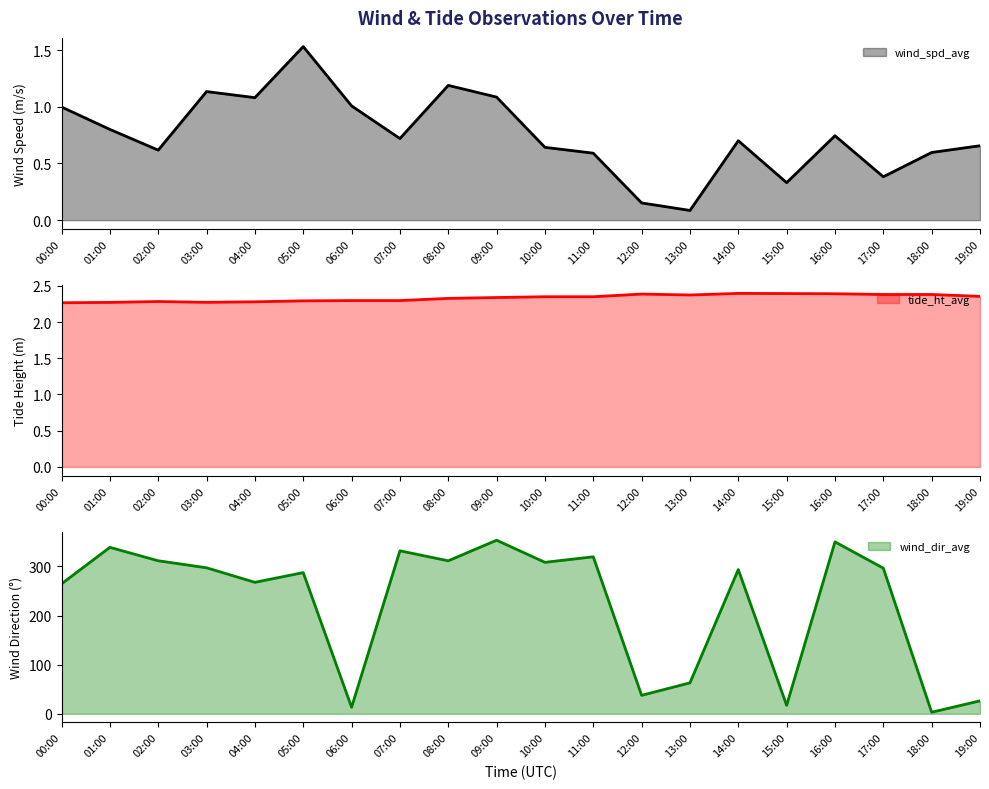

List the labels in order of tide_ht_avg line value, smallest first.

00:00, 01:00, 03:00, 04:00, 02:00, 05:00, 06:00, 07:00, 08:00, 09:00, 10:00, 11:00, 19:00, 13:00, 17:00, 18:00, 12:00, 16:00, 15:00, 14:00